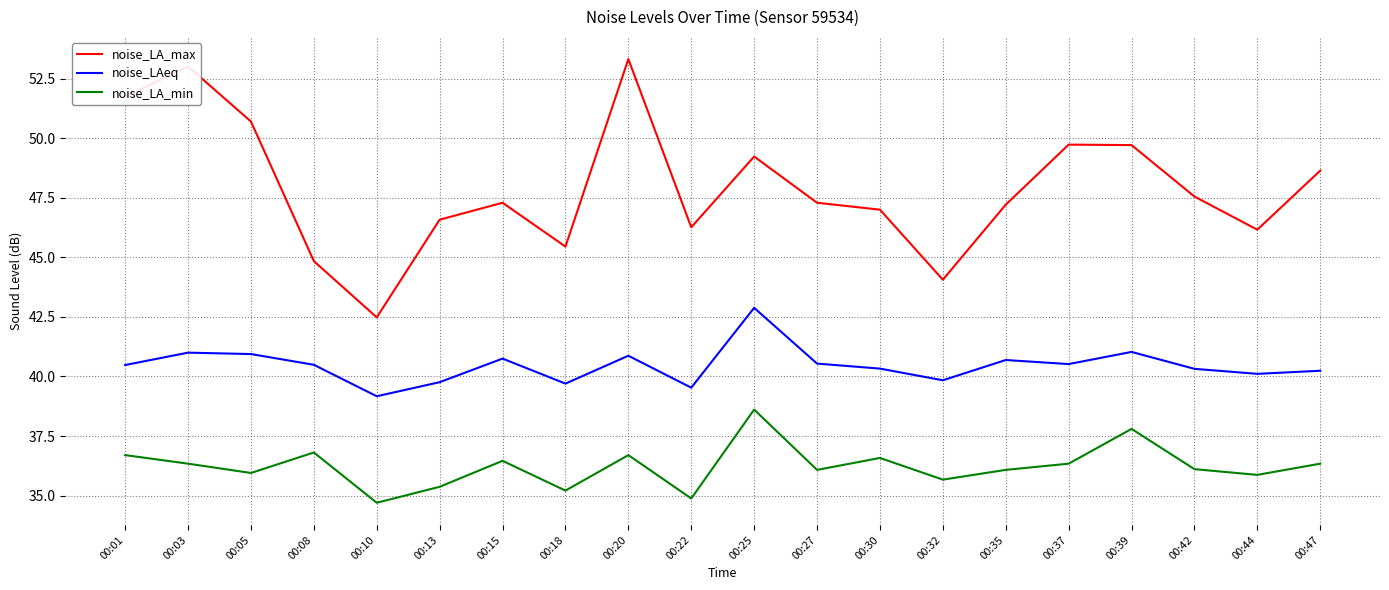

Rank the series at 00:32 from lowest to highest value.

noise_LA_min, noise_LAeq, noise_LA_max